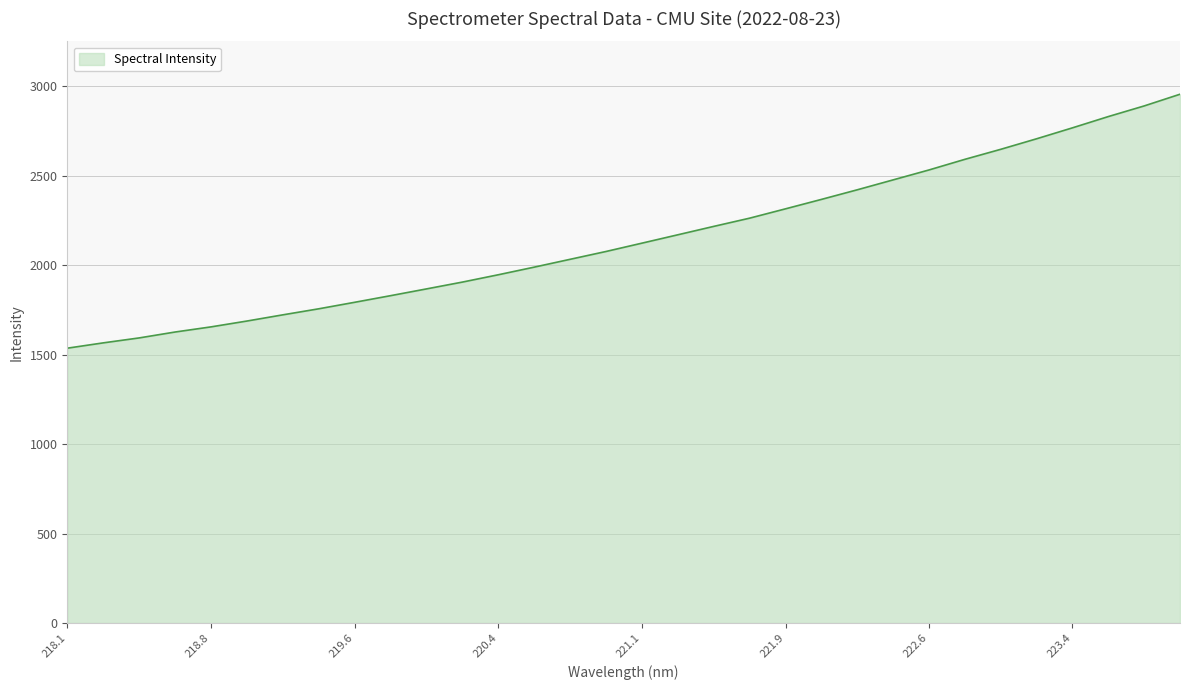

What is the difference between the maximum and minimum values?

1418.9